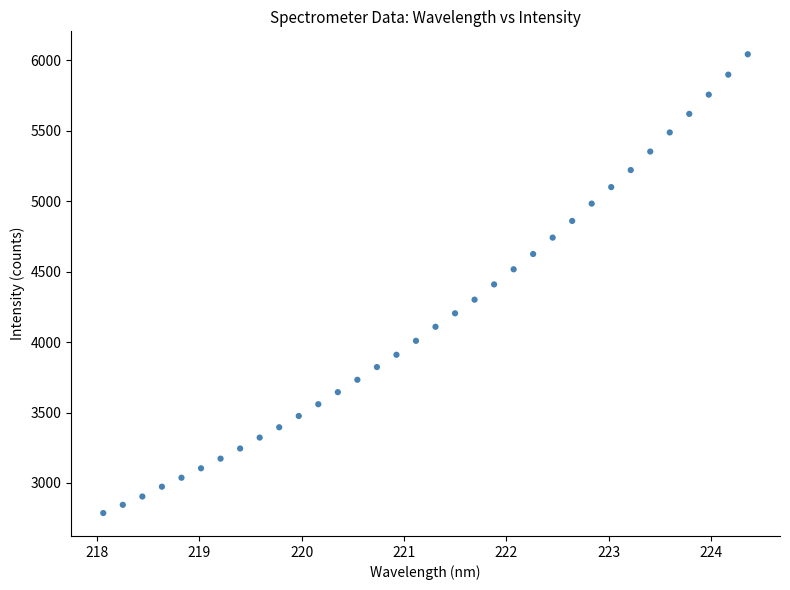

What is the range of Y values (max minus min)?

3254.6